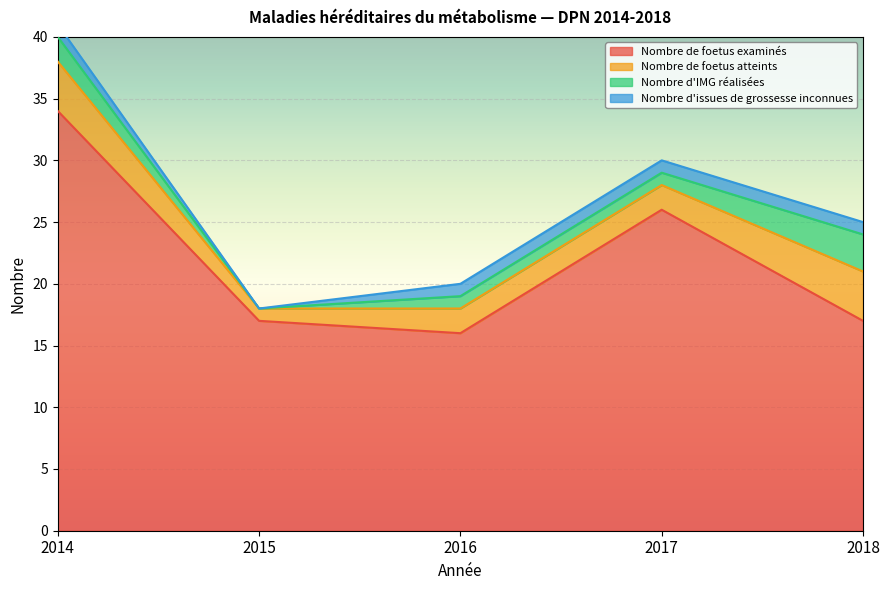

Is it true that Nombre d'IMG réalisées equals 1 at 2017?

True